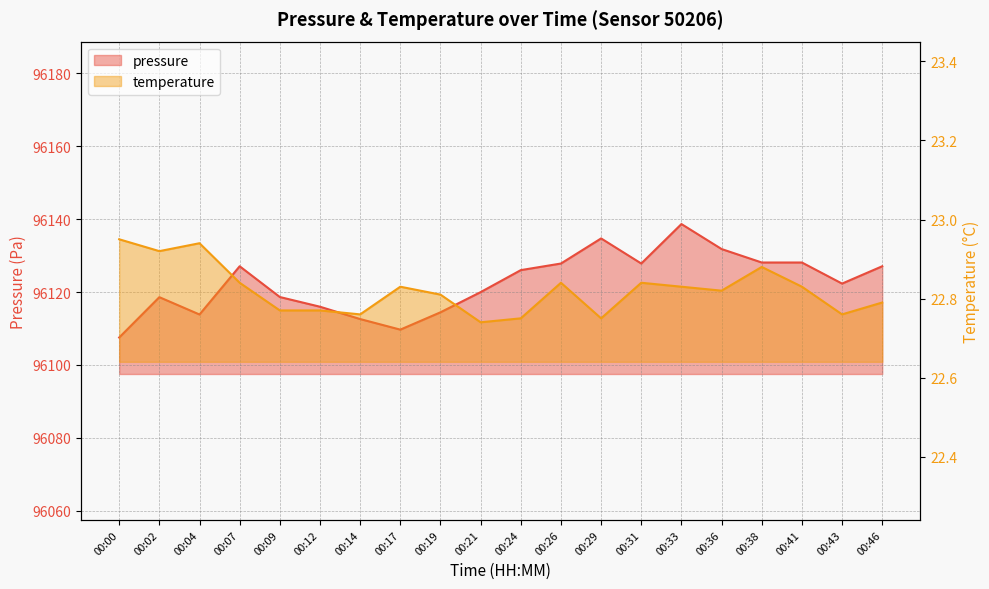

Is it true that pressure equals 96114.4 at 00:19?

True